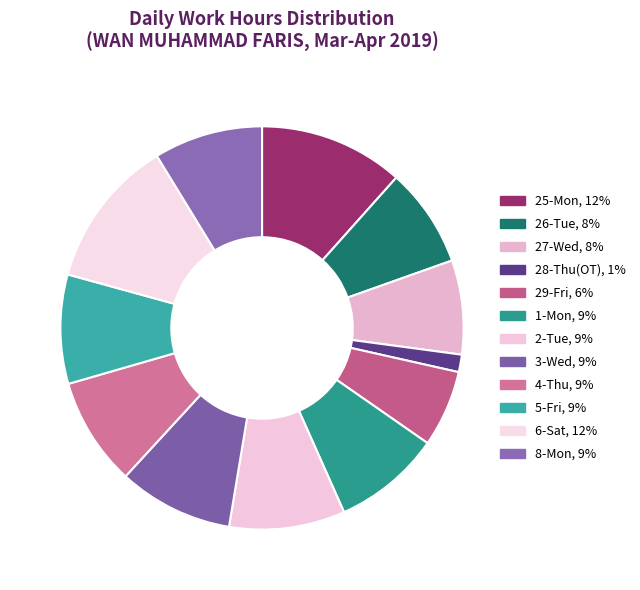

Which slice is the largest?

6-Sat